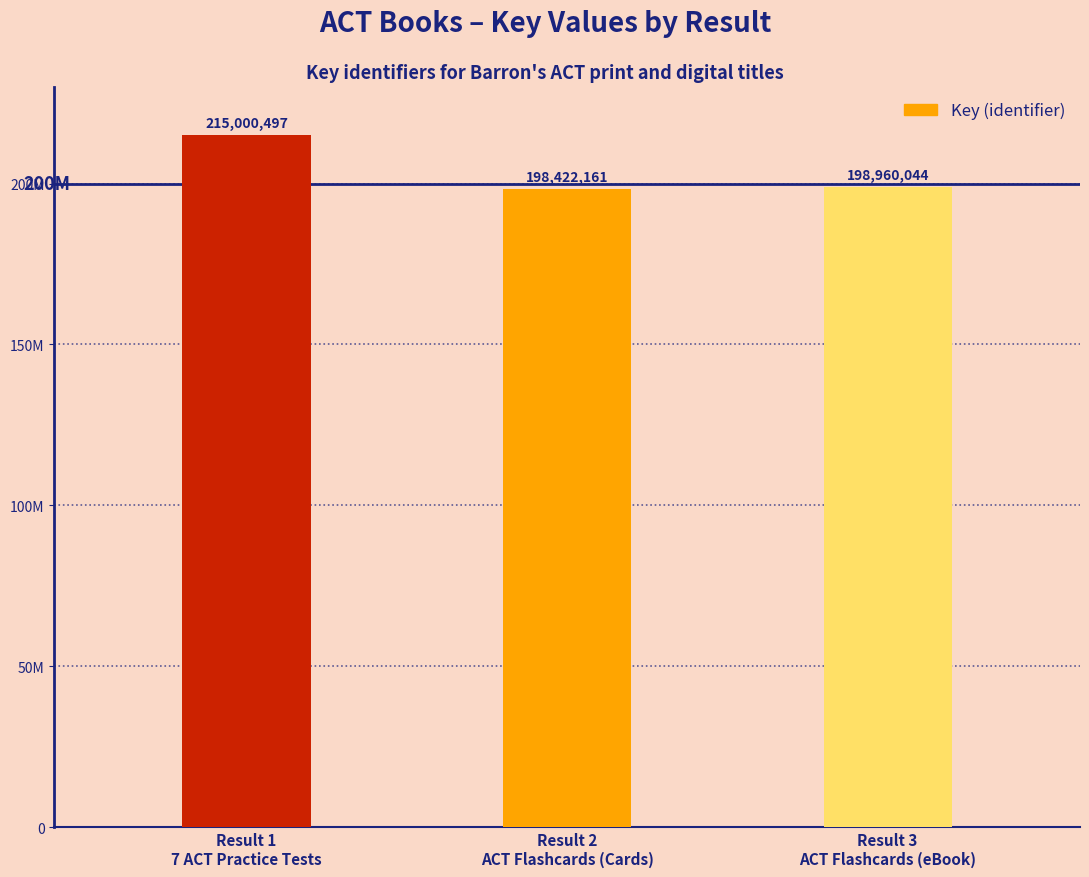

Which has a higher value, Result 3
ACT Flashcards (eBook) or Result 1
7 ACT Practice Tests?

Result 1
7 ACT Practice Tests